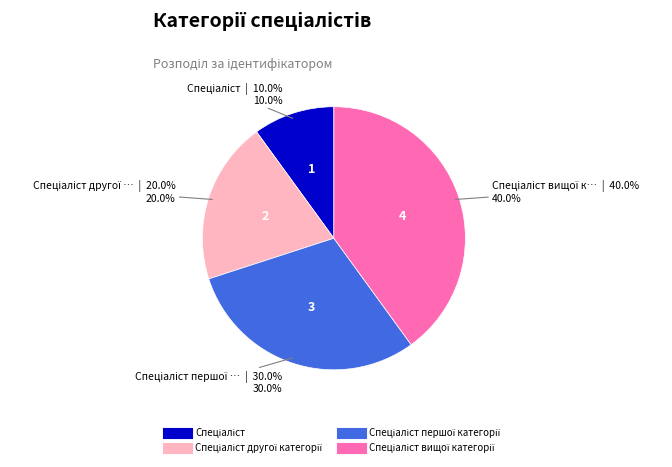

Is there a majority slice in this chart?

No